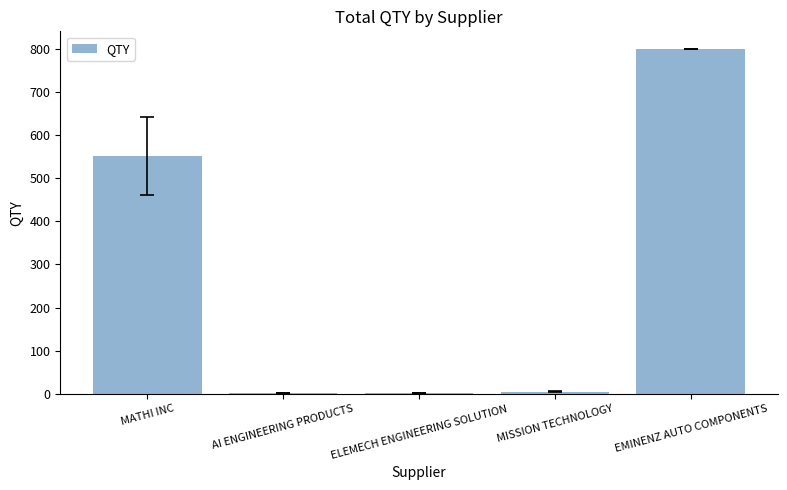

At which category does the chart reach its peak across all series?

EMINENZ AUTO COMPONENTS